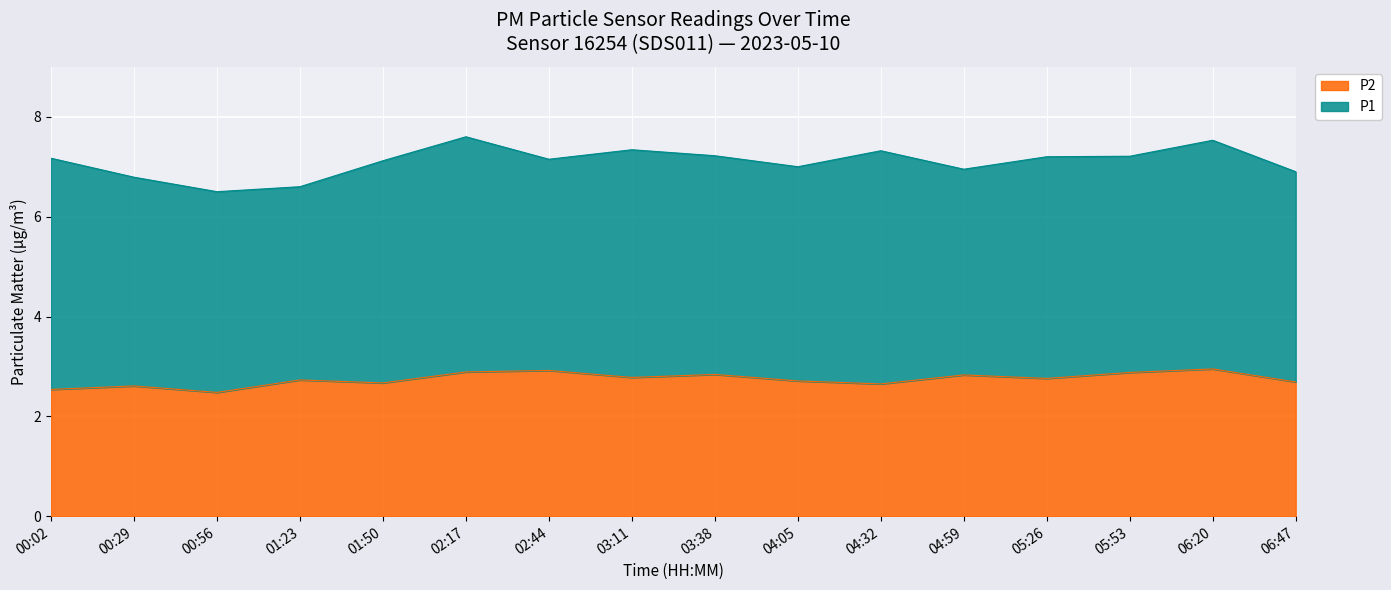

The value at 05:26 is 4.4. True or false?

False